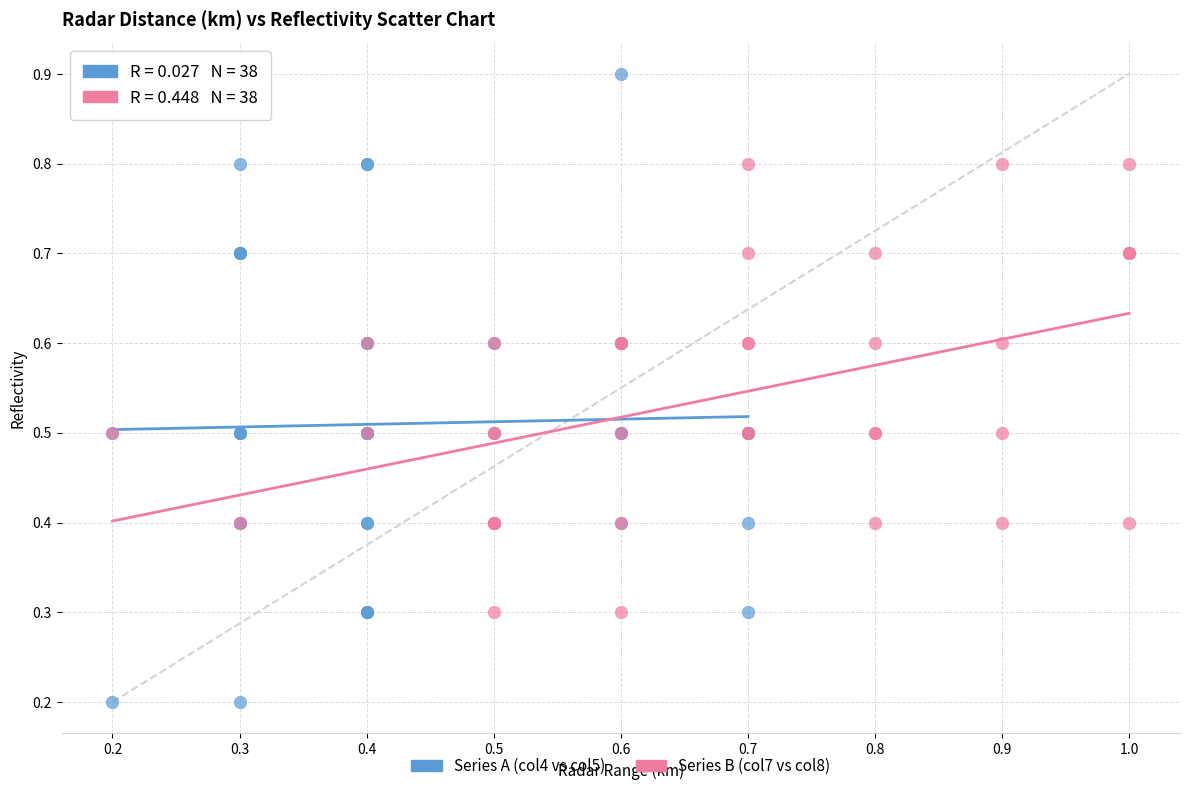

Which series contains the lowest Y value?

Series A (col4 vs col5)